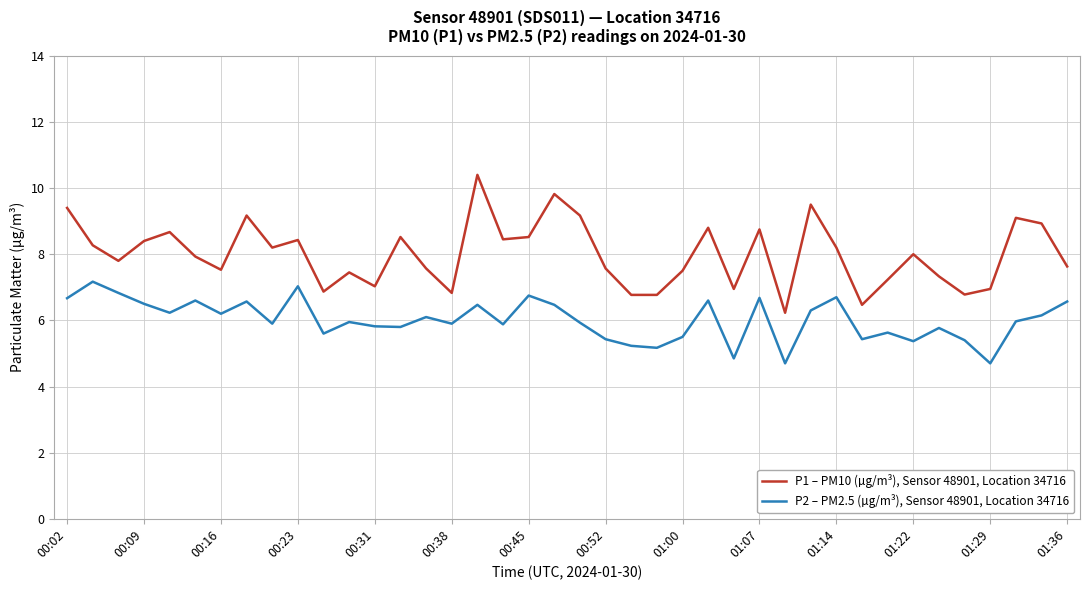

Rank the series by their average value, from lowest to highest.

P2 – PM2.5 (µg/m³), Sensor 48901, Location 34716, P1 – PM10 (µg/m³), Sensor 48901, Location 34716